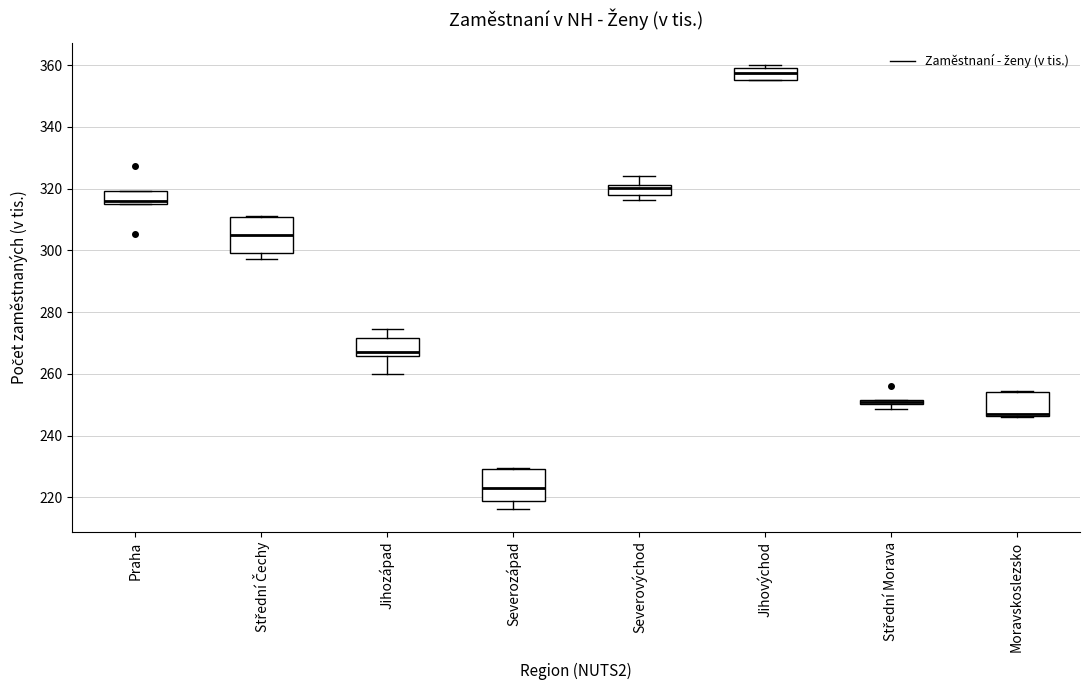

Where is the lower edge of the box for Jihozápad on the y-axis? The values are not printed on the chart, so give them approximately, as read against the axis.

266